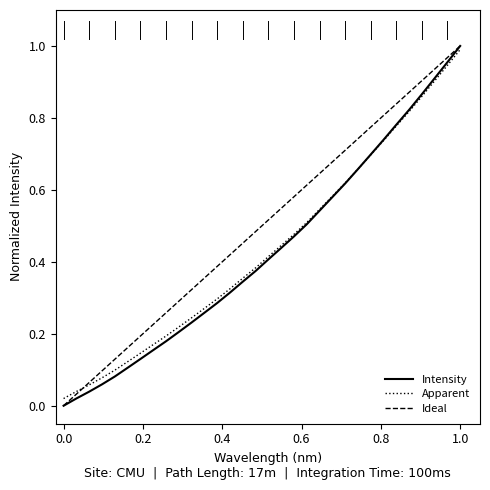

The value of Apparent at 1.0 is 1.0. True or false?

True